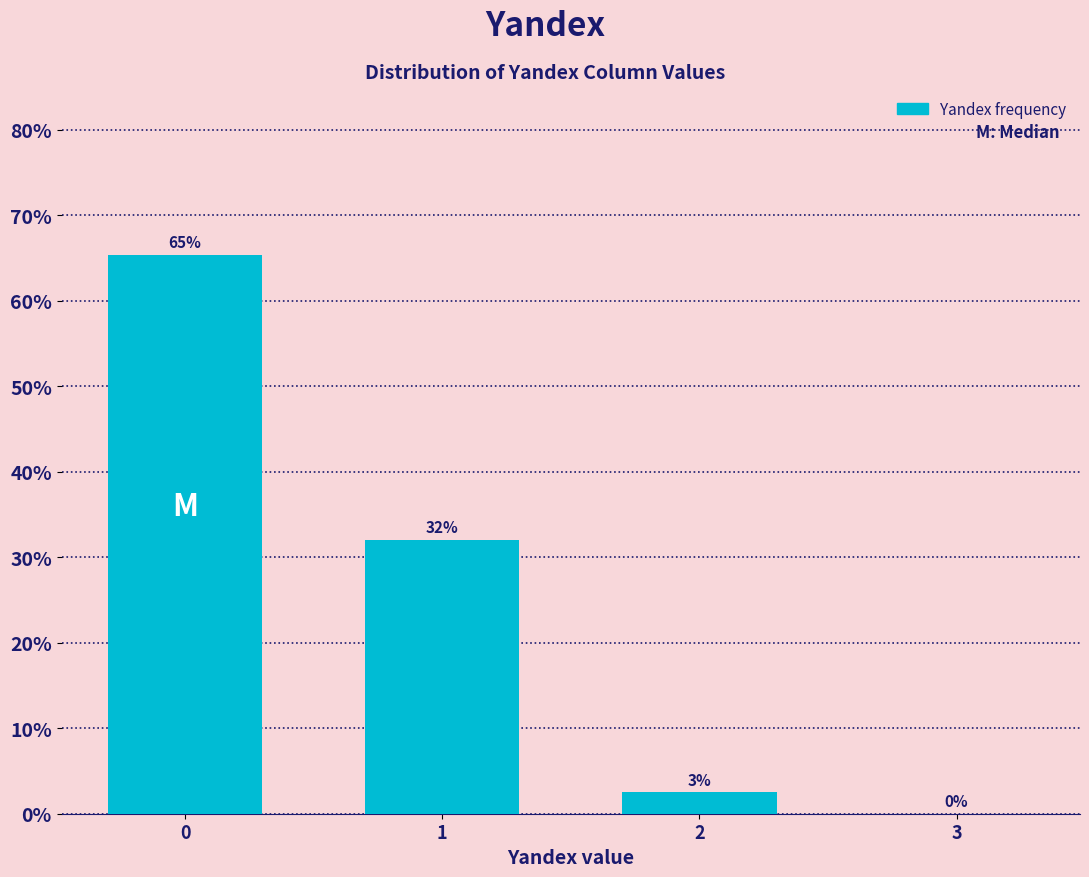

What is the sum of all values?

100.0